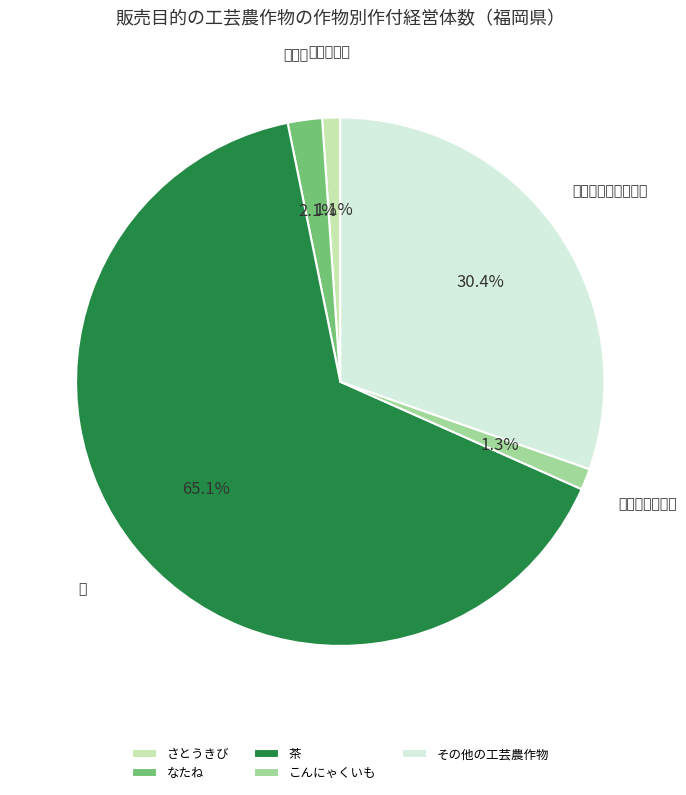

Is there any slice that represents more than half of the pie?

Yes